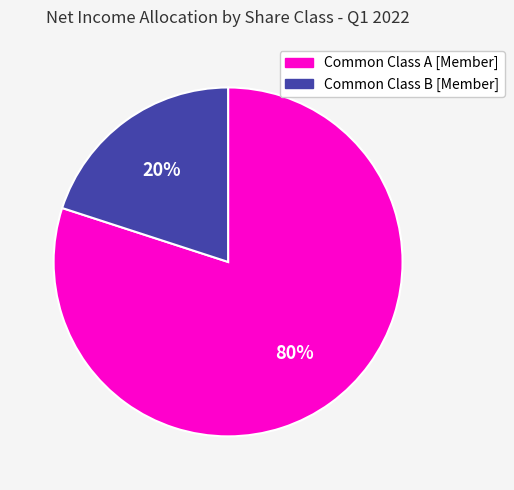

Rank the categories by value from lowest to highest.

Common Class B [Member], Common Class A [Member]